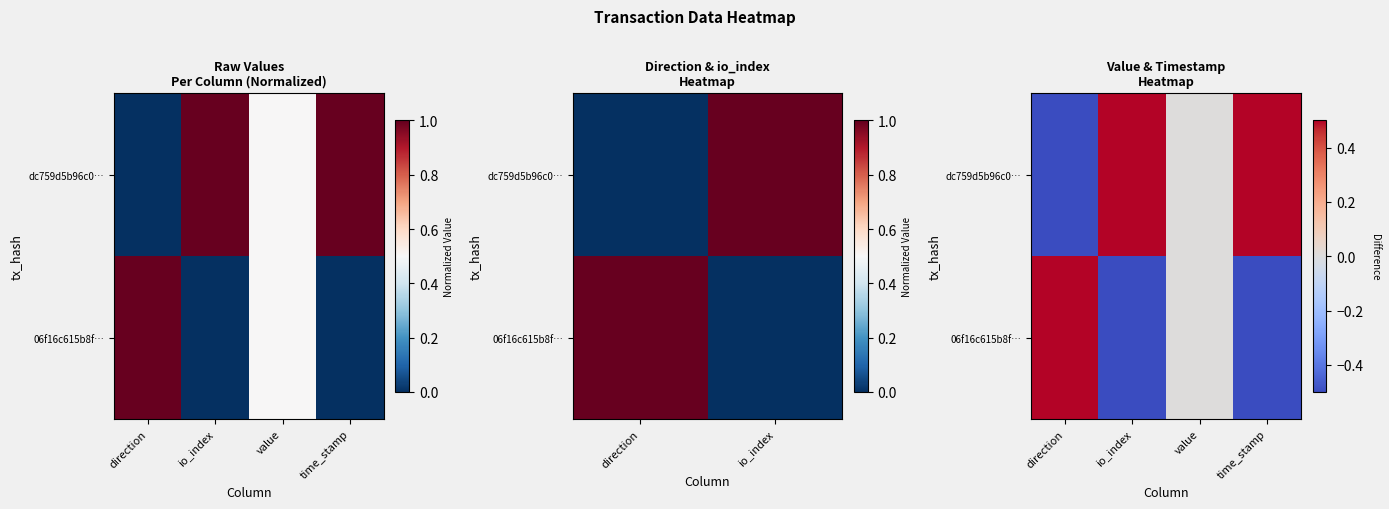

Rank the categories by dc759d5b96c0… value from lowest to highest.

direction, value, io_index, time_stamp